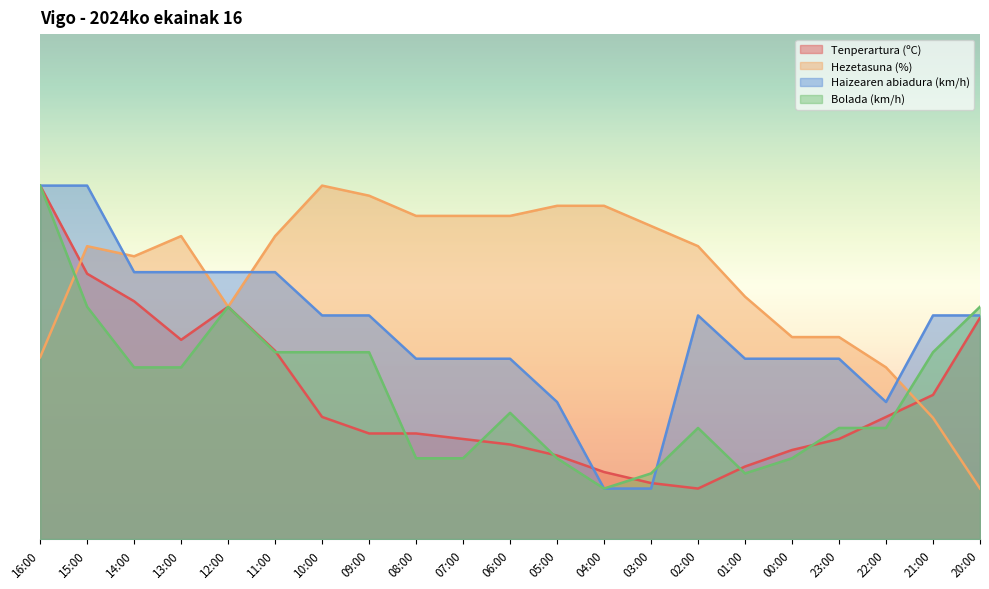

What is the value of the Bolada (km/h) point at the 21st from the left?

46.0